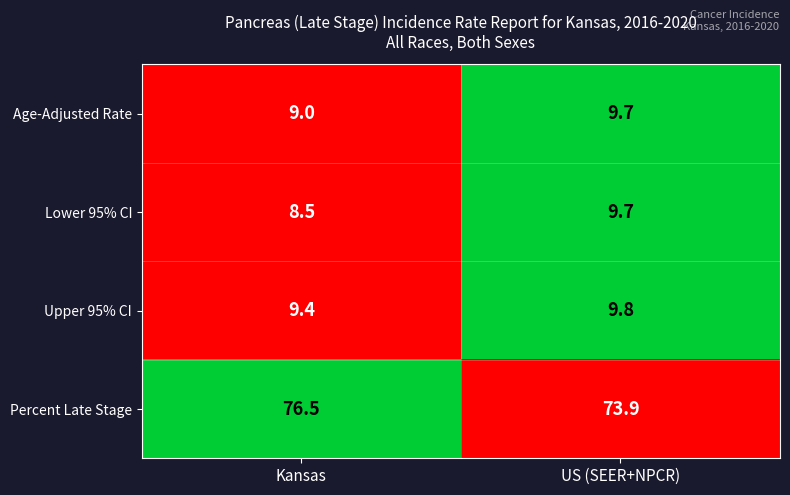

What is the maximum value shown in the chart?

76.5